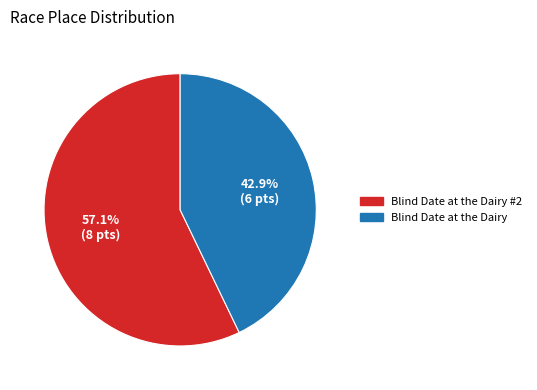

Does Blind Date at the Dairy account for over 50% of the chart?

No